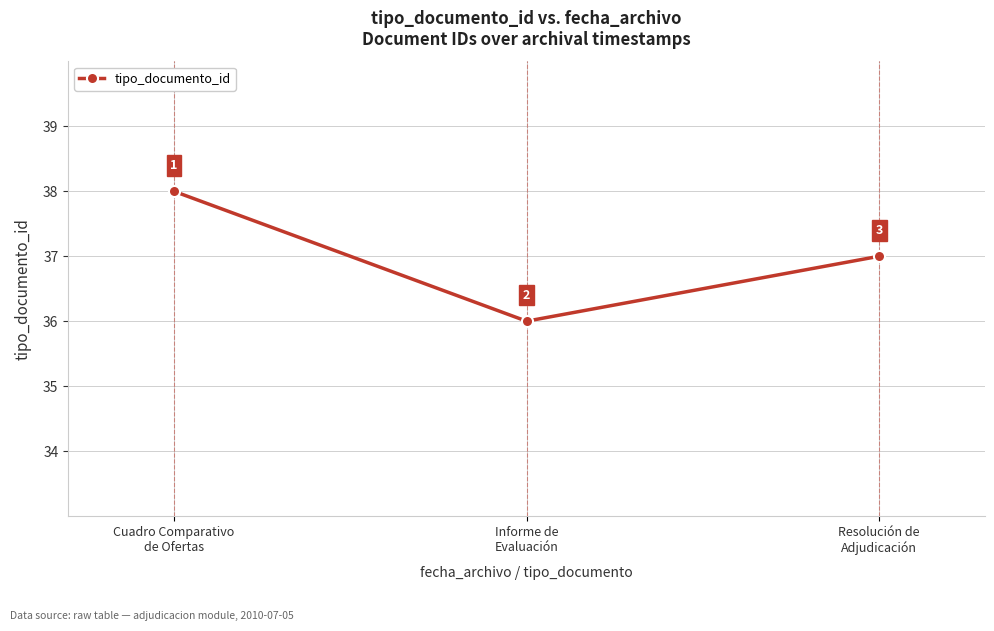

What is the sum of the values at Informe de
Evaluación and Resolución de
Adjudicación?

73